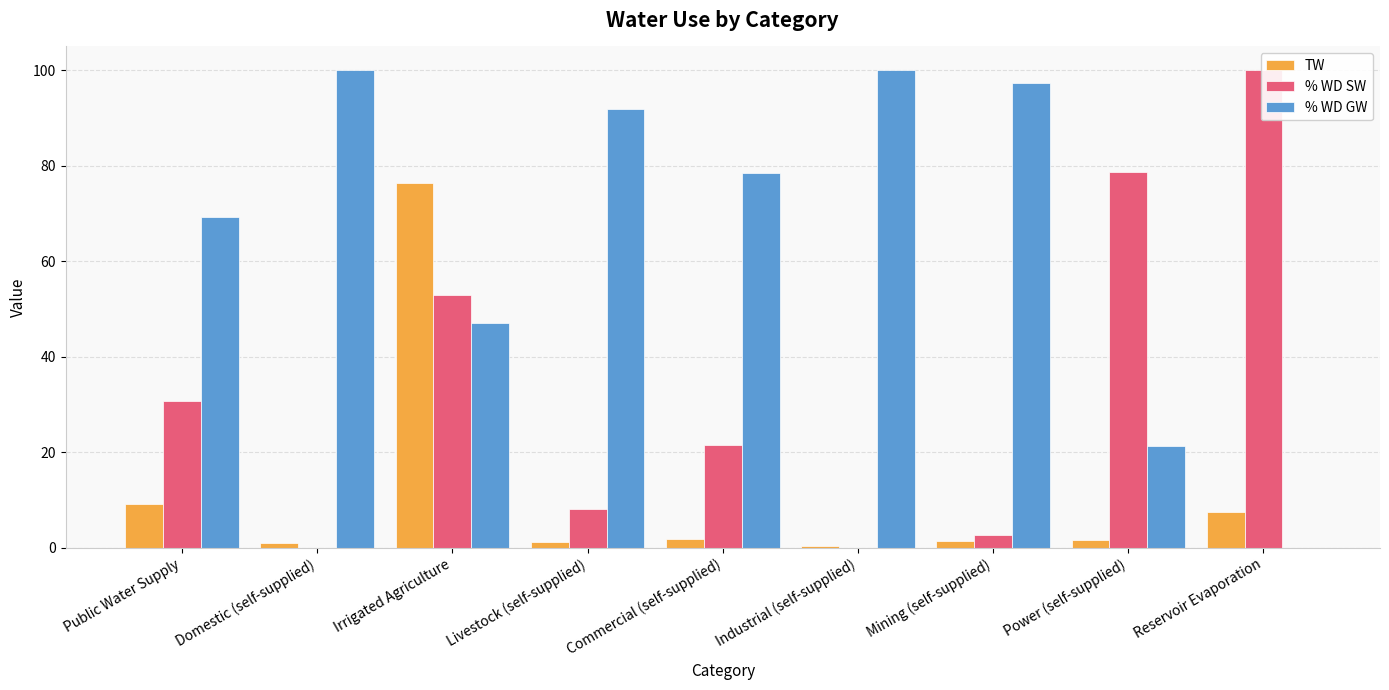

At Domestic (self-supplied), list the series in order from smallest to largest.

% WD SW, TW, % WD GW